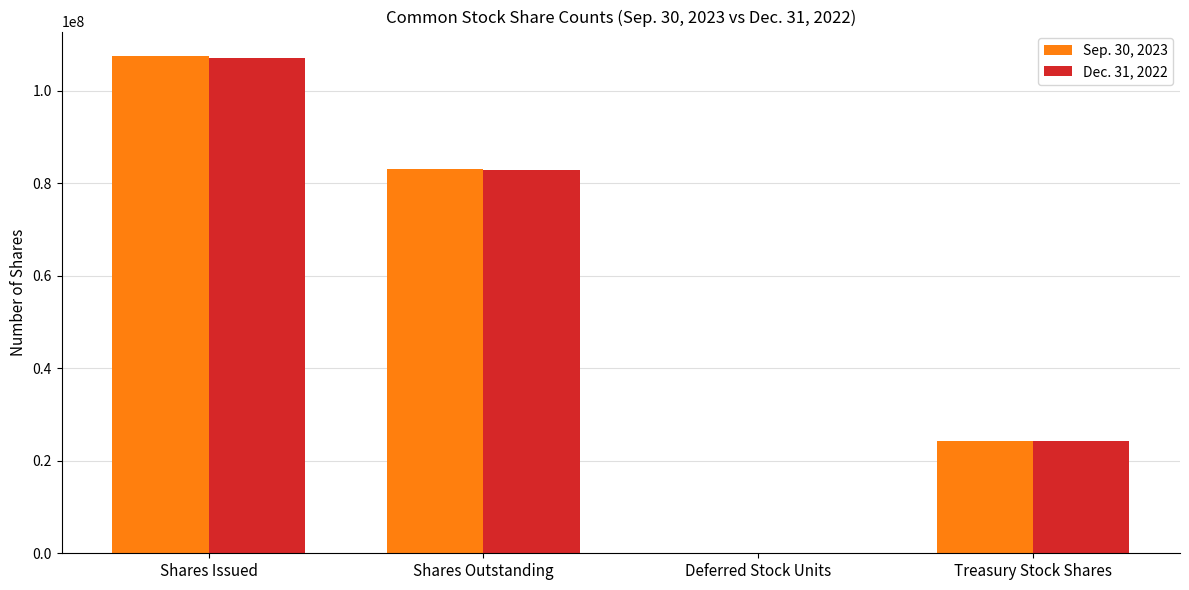

What is the sum of the Dec. 31, 2022 values at Shares Issued and Treasury Stock Shares?

131492000